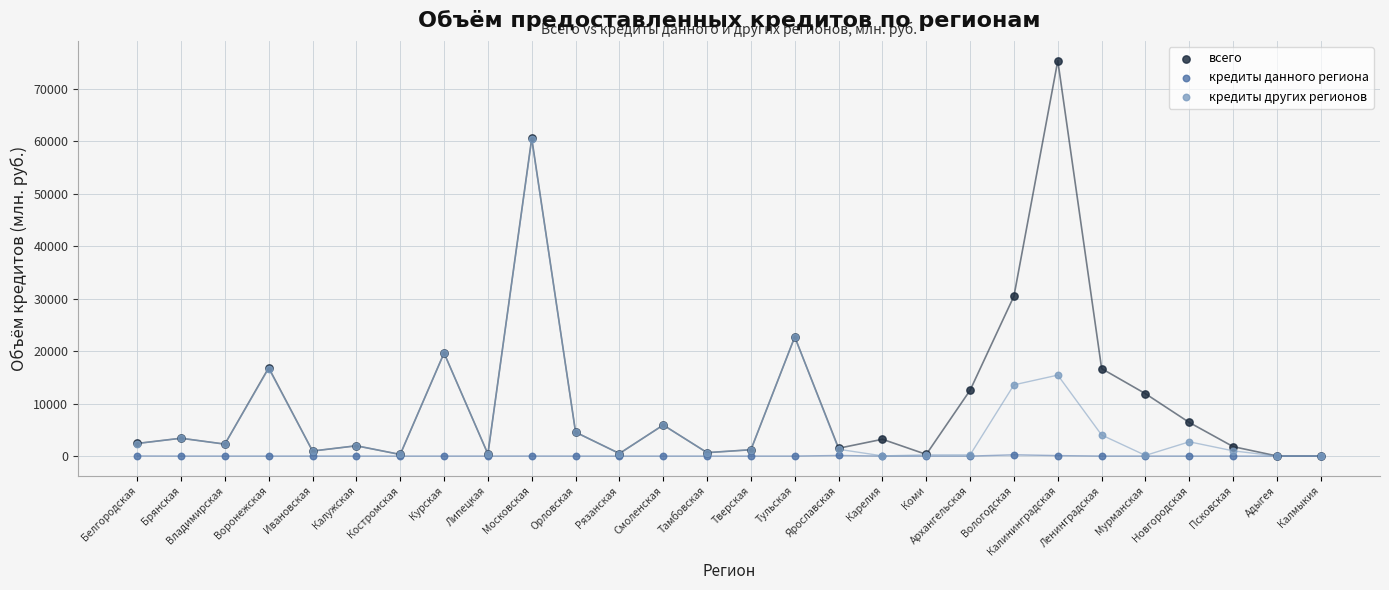

Which series reaches the maximum Y coordinate?

всего